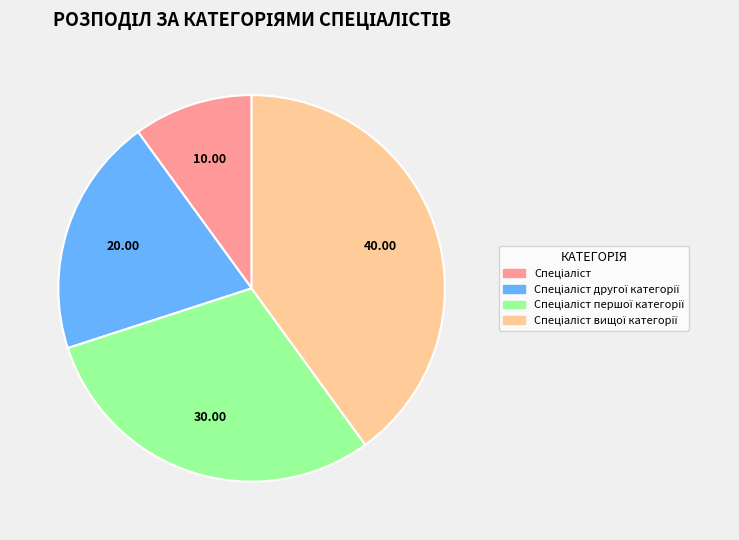

Is there a majority slice in this chart?

No